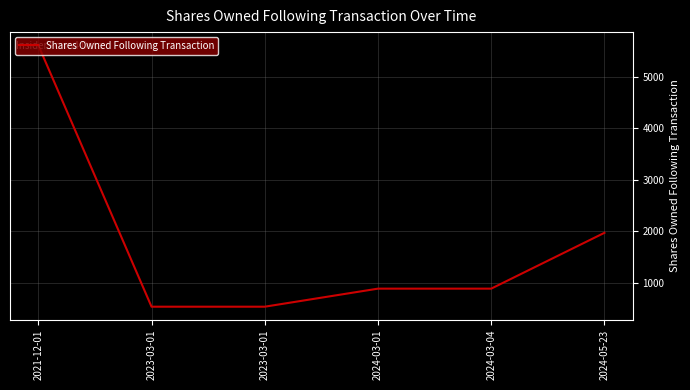

Reading left to right, what are all the values shown in this chart?

5619	536	536	887	887	1972